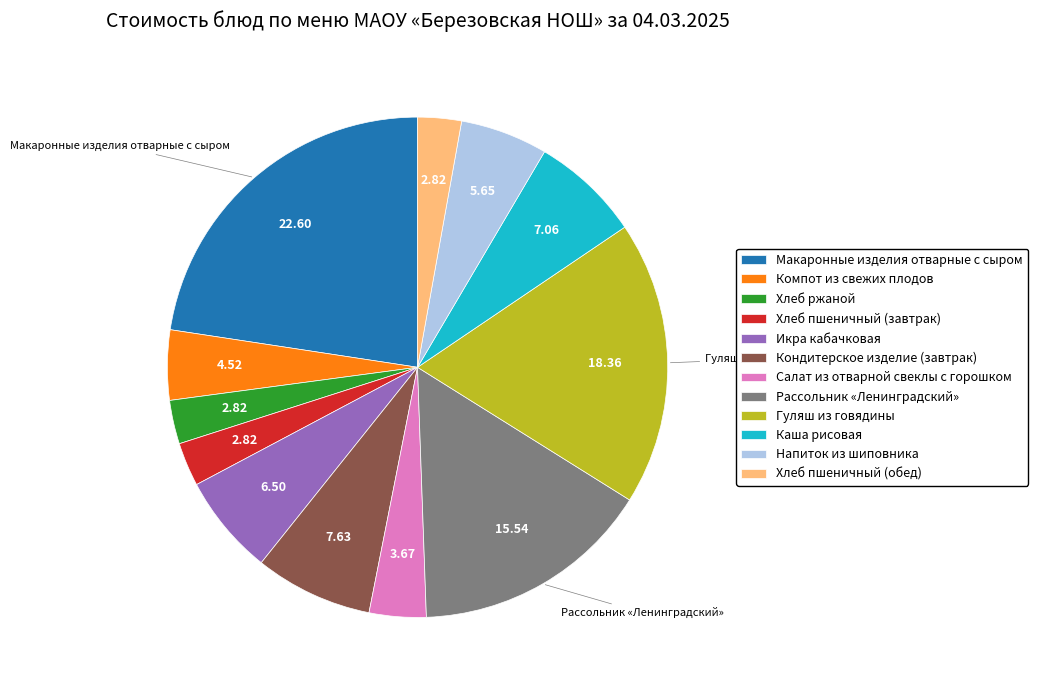

Which slice is the largest?

Макаронные изделия отварные с сыром